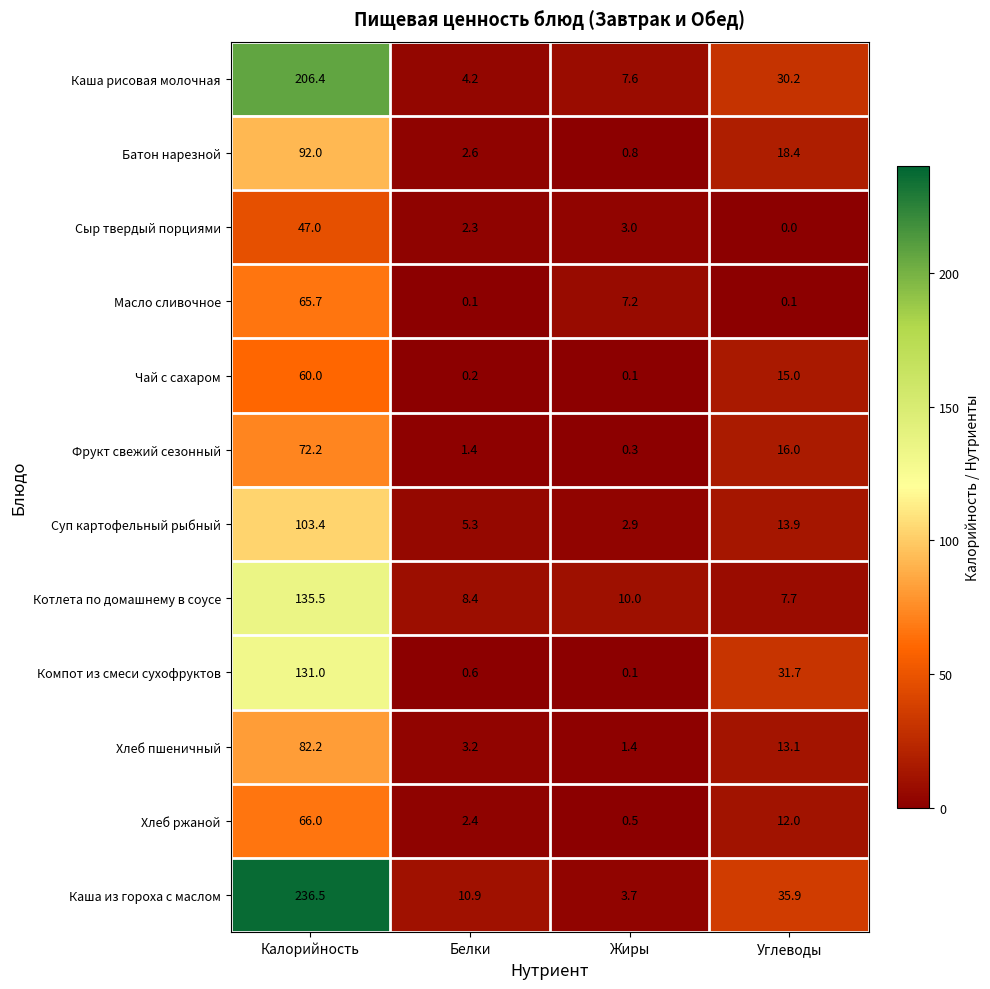

Is it true that Сыр твердый порциями equals 0.0 at Углеводы?

True